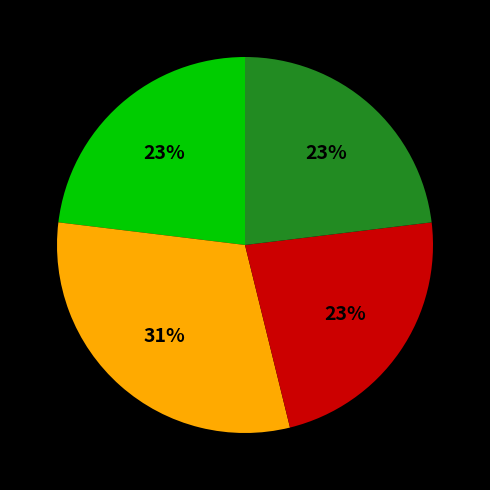

Is there a majority slice in this chart?

No